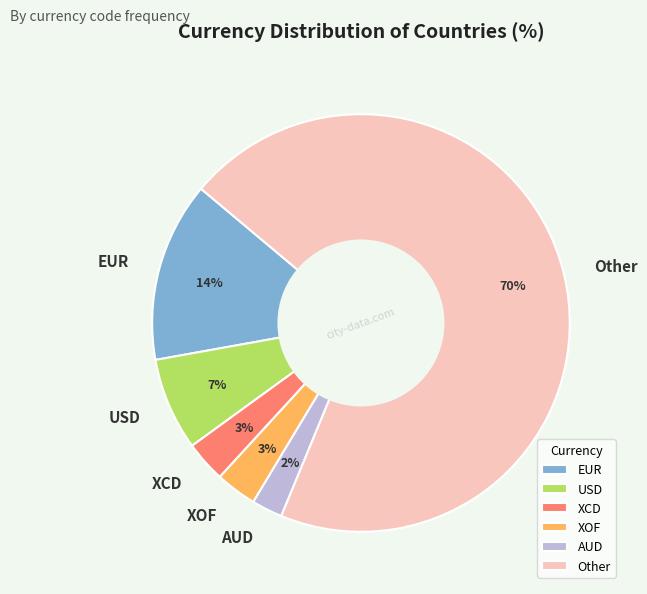

Do XCD and EUR together represent more than half of the pie?

No